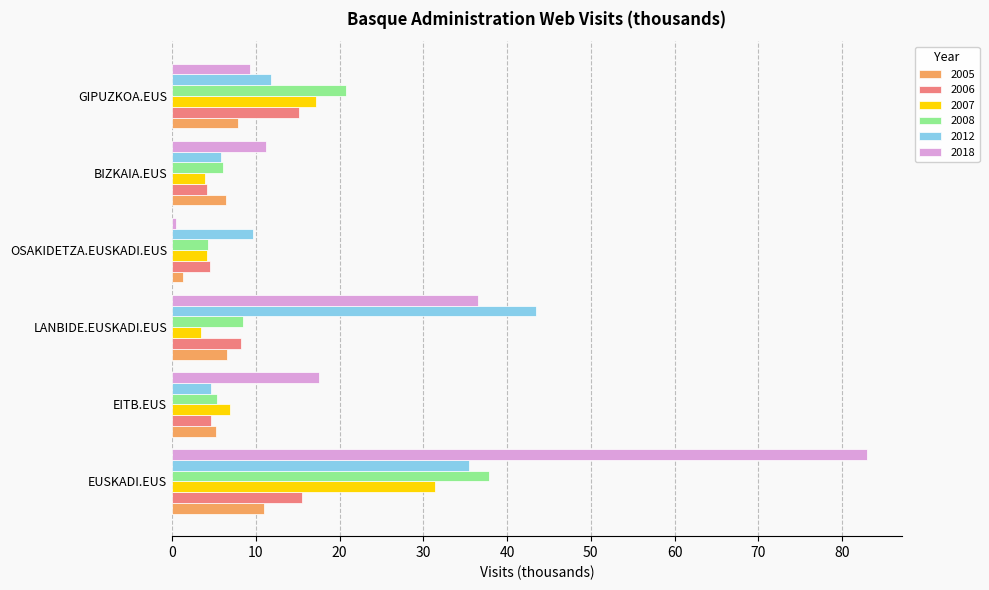

List the series in order of their peak value, highest first.

2018, 2012, 2008, 2007, 2006, 2005